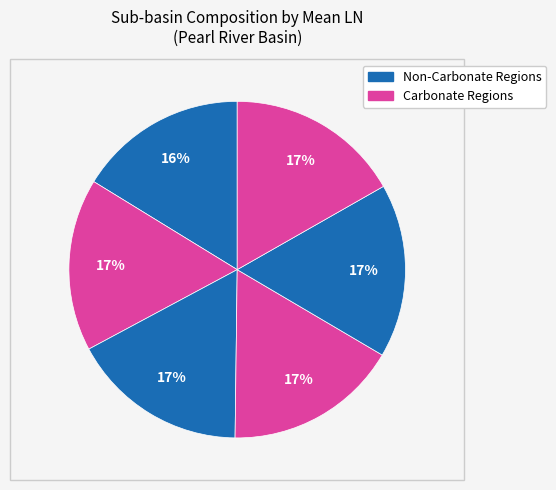

Count the number of slices in the pie.

6